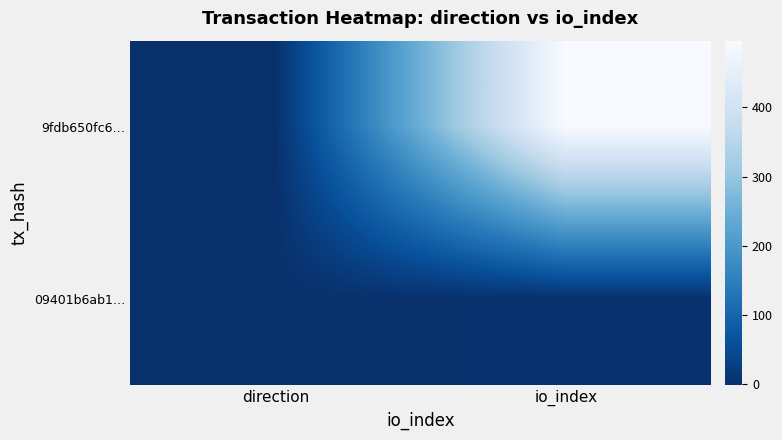

At which category is the sum across all series the highest?

io_index